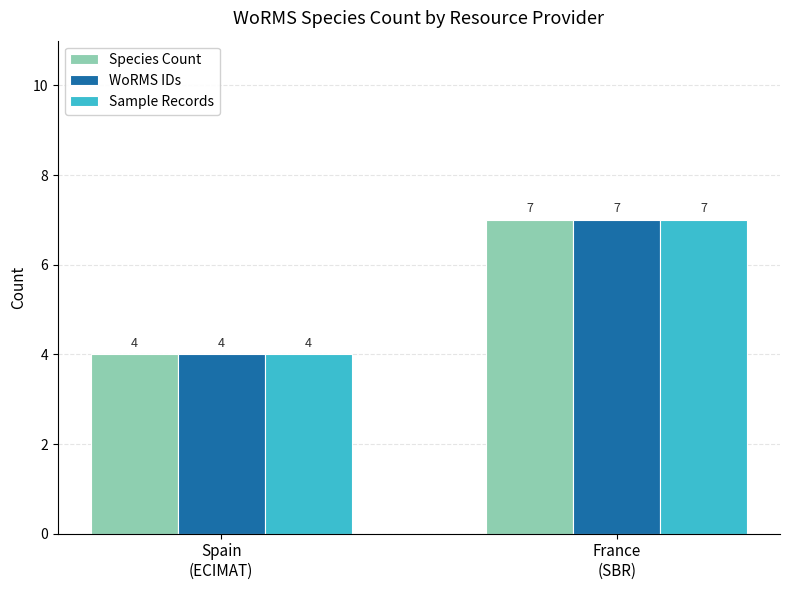

At which label is Sample Records closest to 5?

Spain
(ECIMAT)